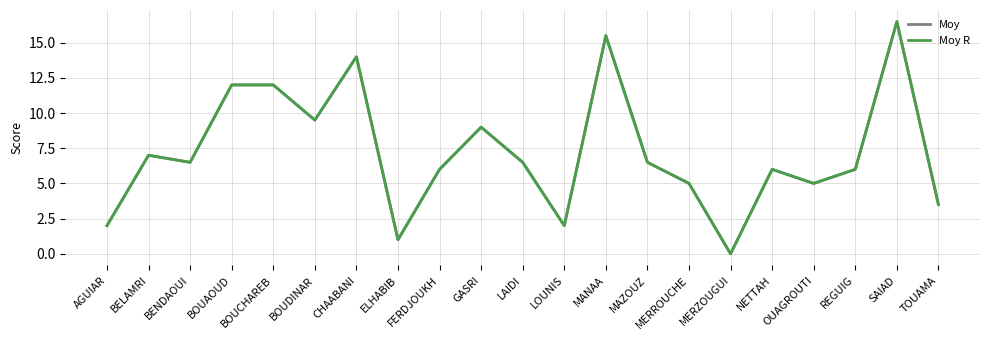

How many lines are shown in the chart?

2